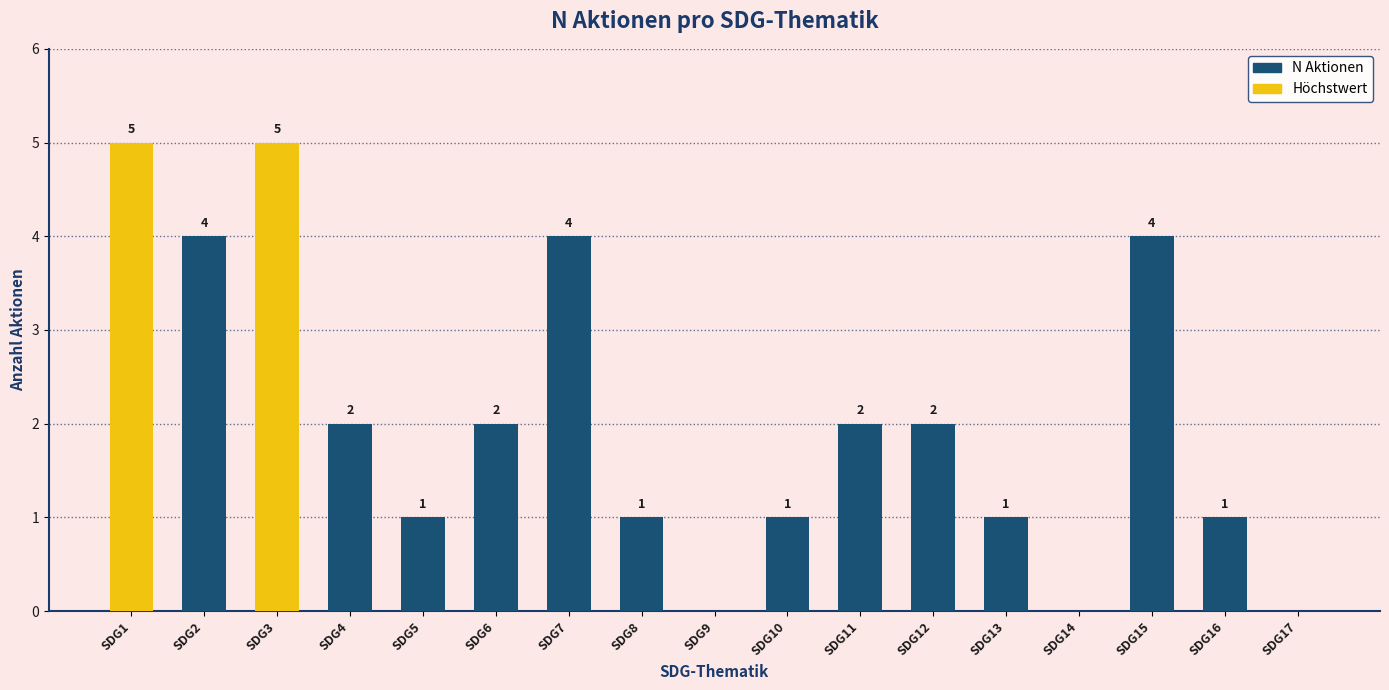

Is it true that the value at SDG17 is 0?

True